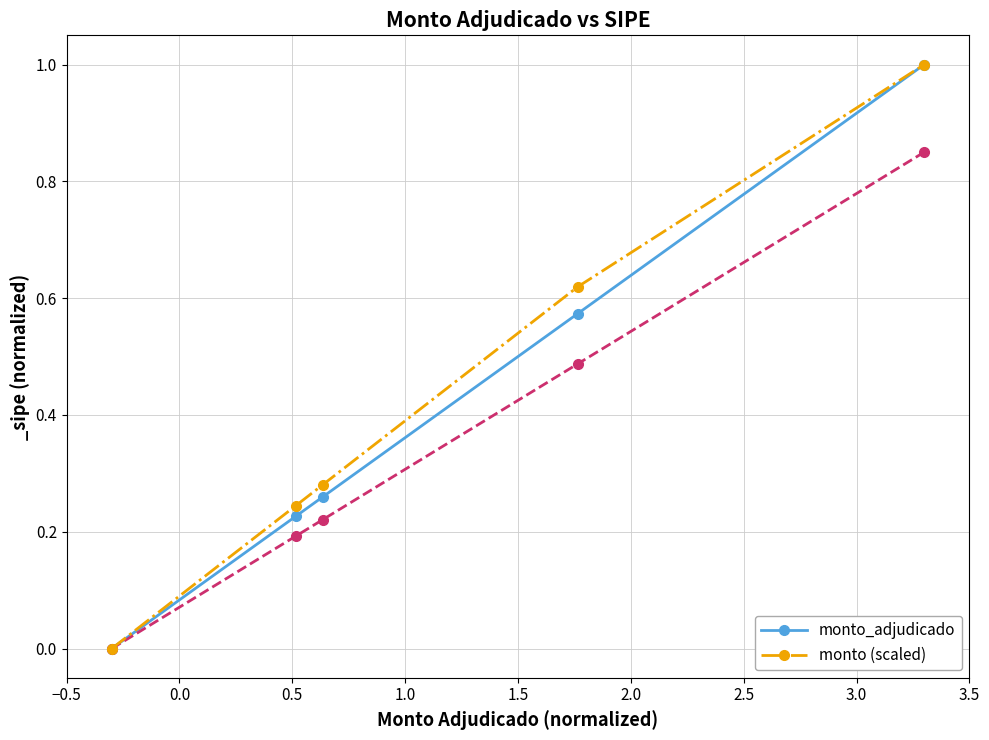

True or false: monto_adjudicado has more than 1 points higher than both neighbors.

False